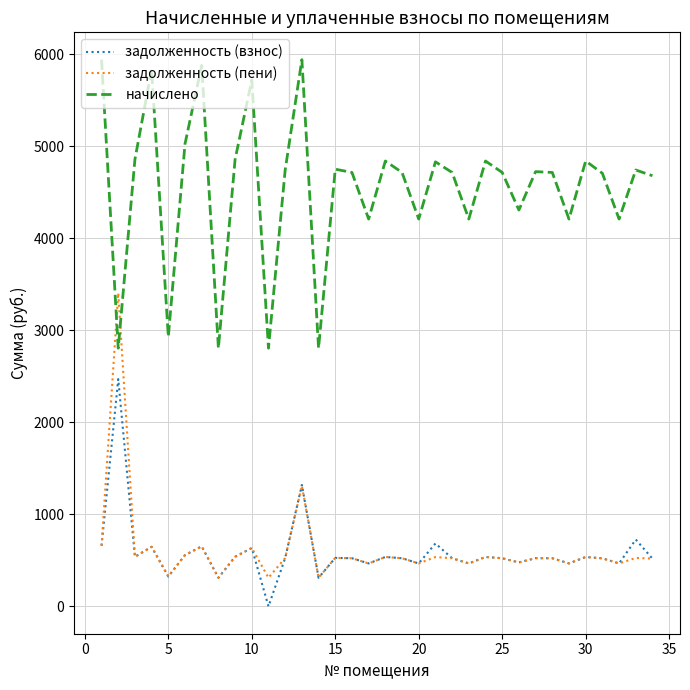

Rank the series by their maximum value, from lowest to highest.

задолженность (взнос), задолженность (пени), начислено